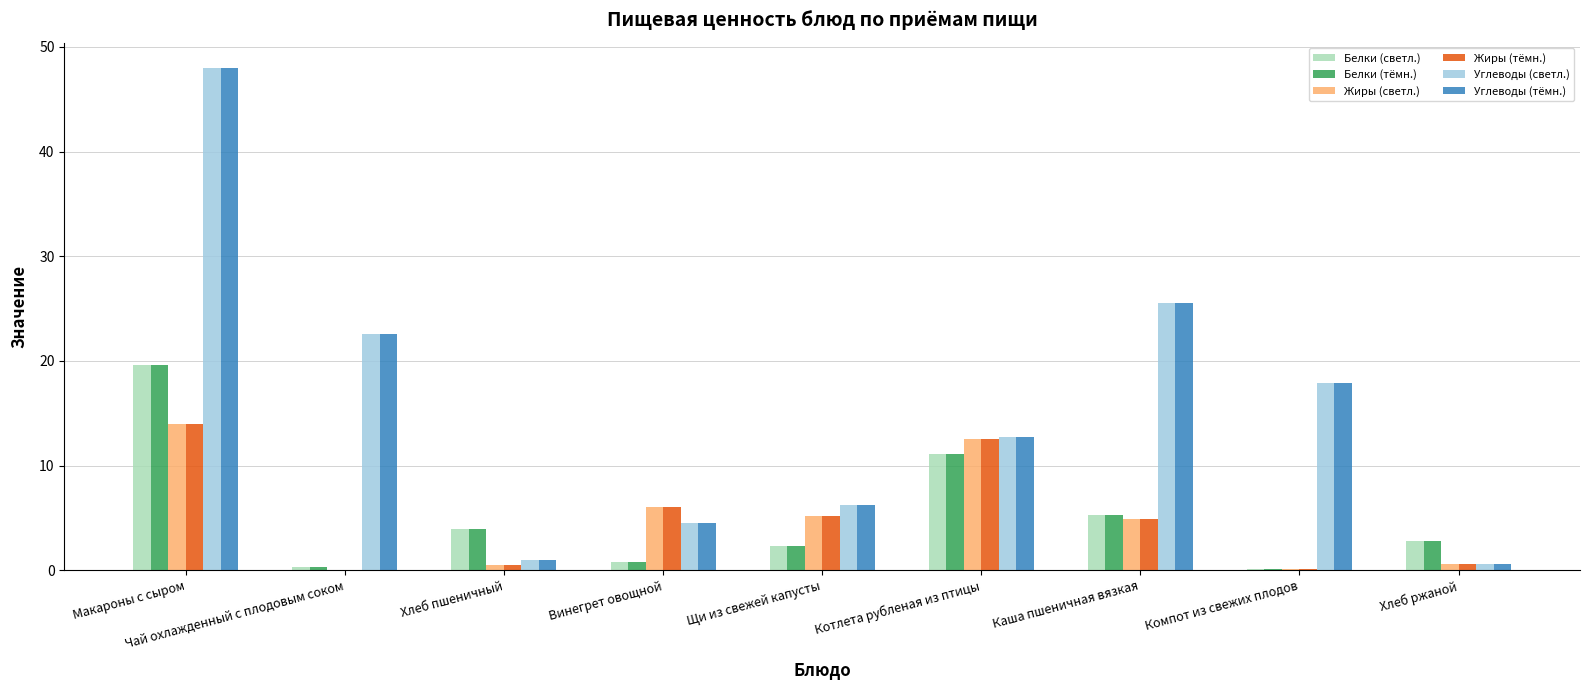

What is the highest value of the Жиры (светл.) series?

14.0